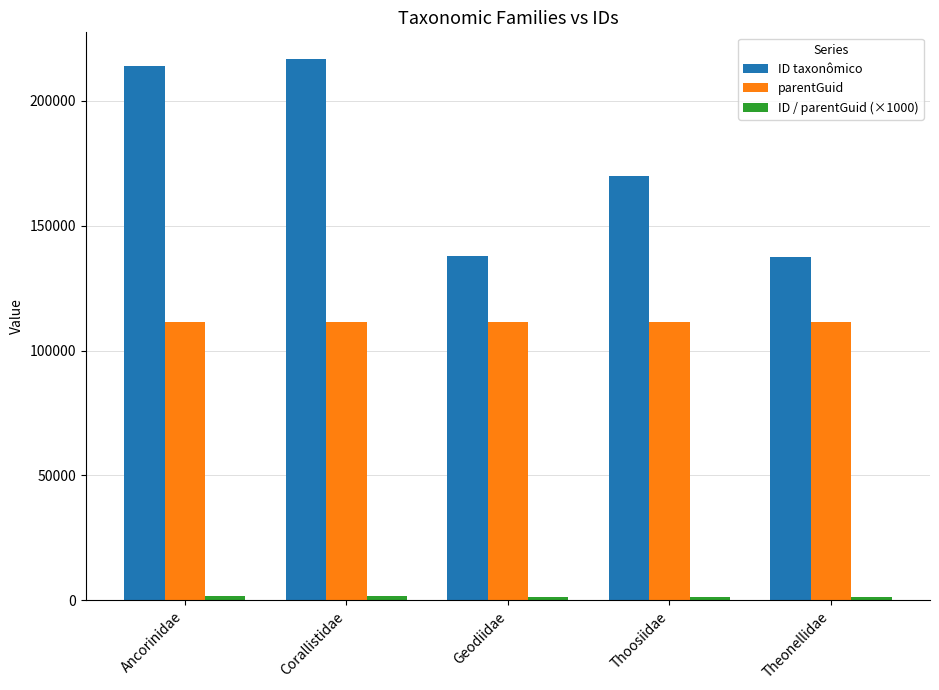

At how many categories does at least one series exceed 55029?

5